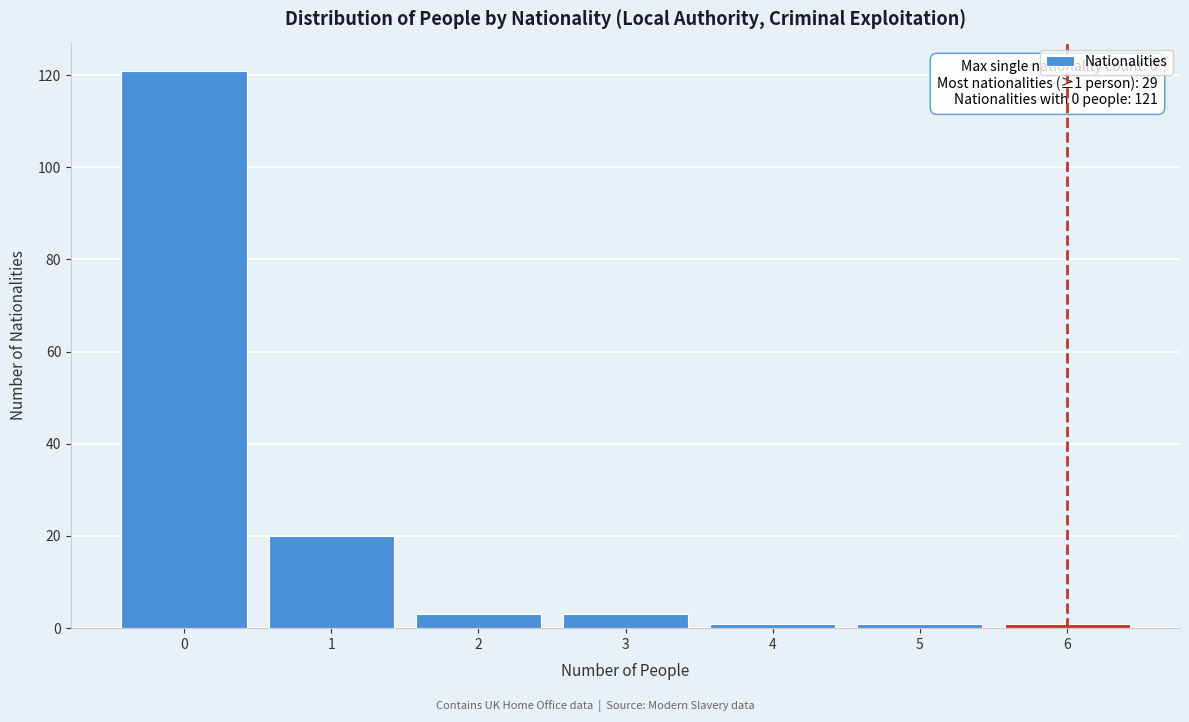

Which range on the x-axis has the tallest bar?

-0.5 to 0.5